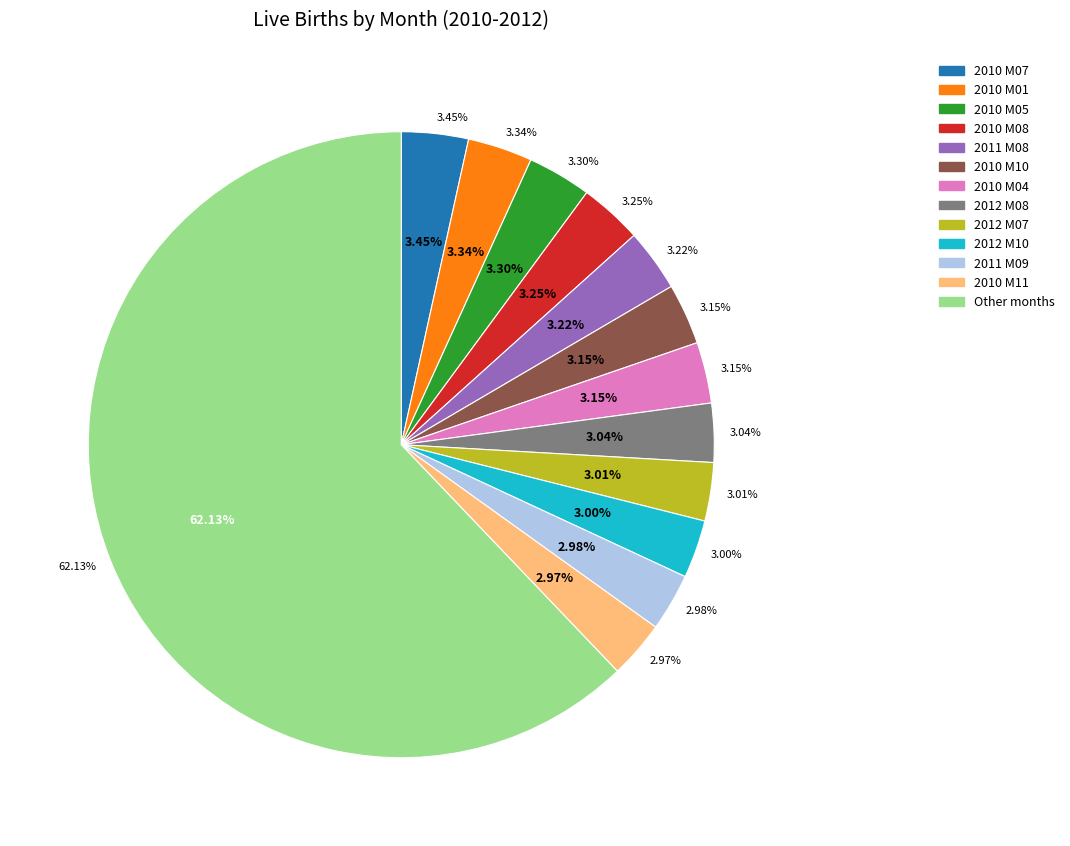

How much of the chart is everything except 2011 M03?

97.1%